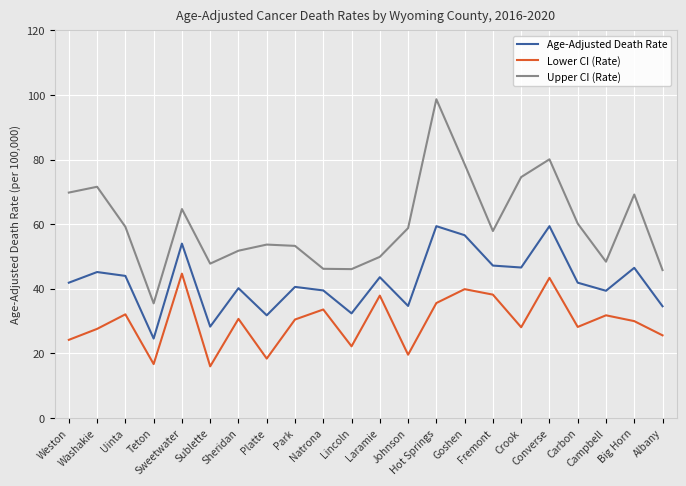

How many series are shown in this chart?

3